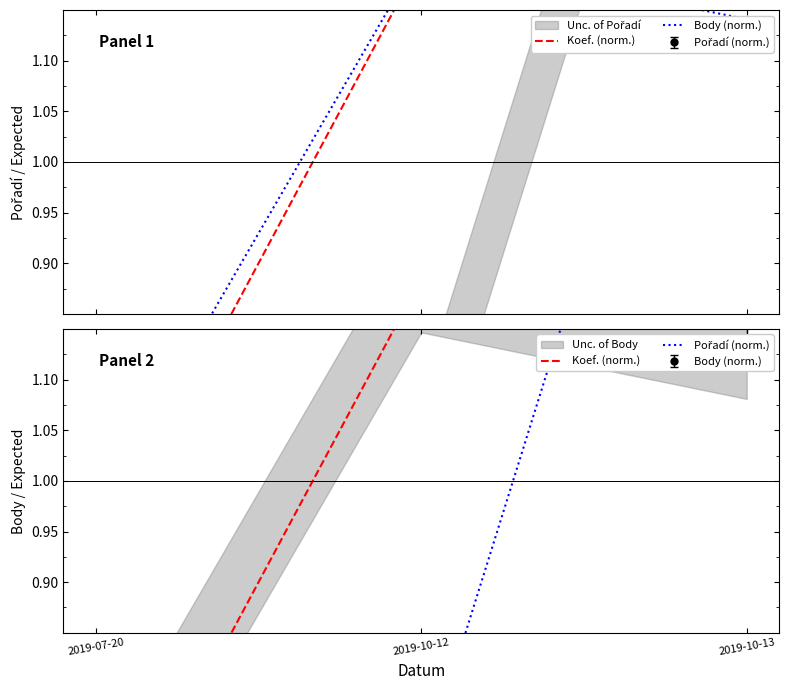

What is the value of the Body (norm.) point at the 1st from the left?

0.7